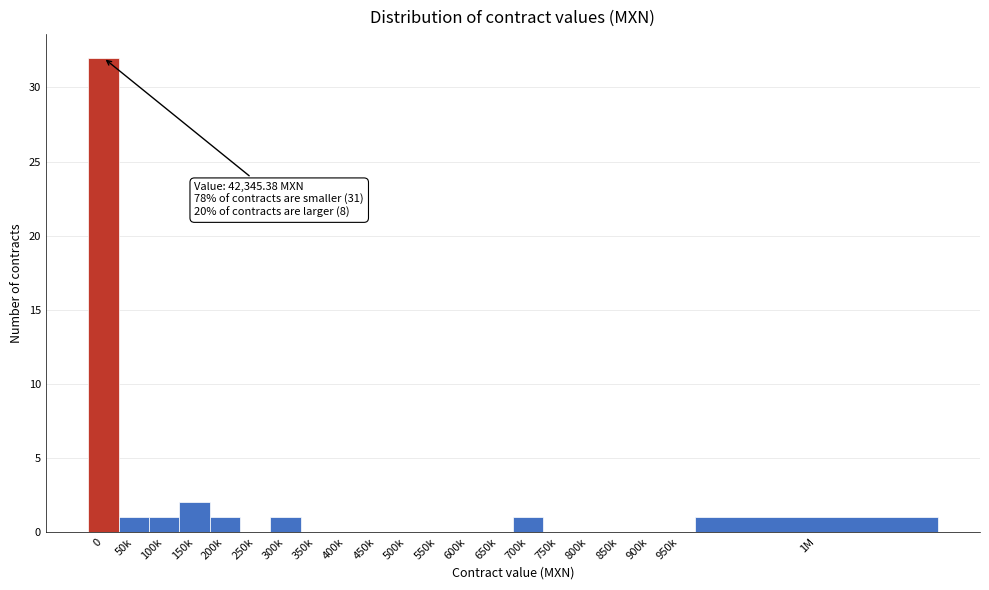

Reading left to right, what are all the values shown in this chart?

0=32	50k=1	100k=1	150k=2	200k=1	250k=0	300k=1	350k=0	400k=0	450k=0	500k=0	550k=0	600k=0	650k=0	700k=1	750k=0	800k=0	850k=0	900k=0	950k=0	1M=1